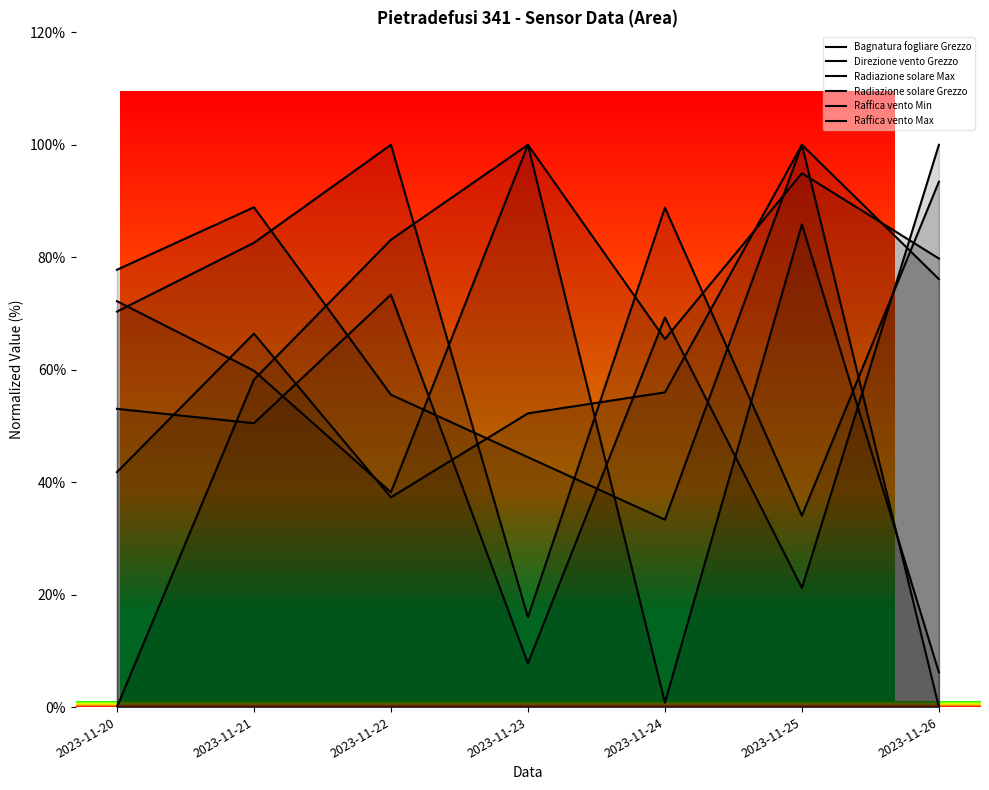

At which label is Raffica vento Min closest to 50?

2023-11-23